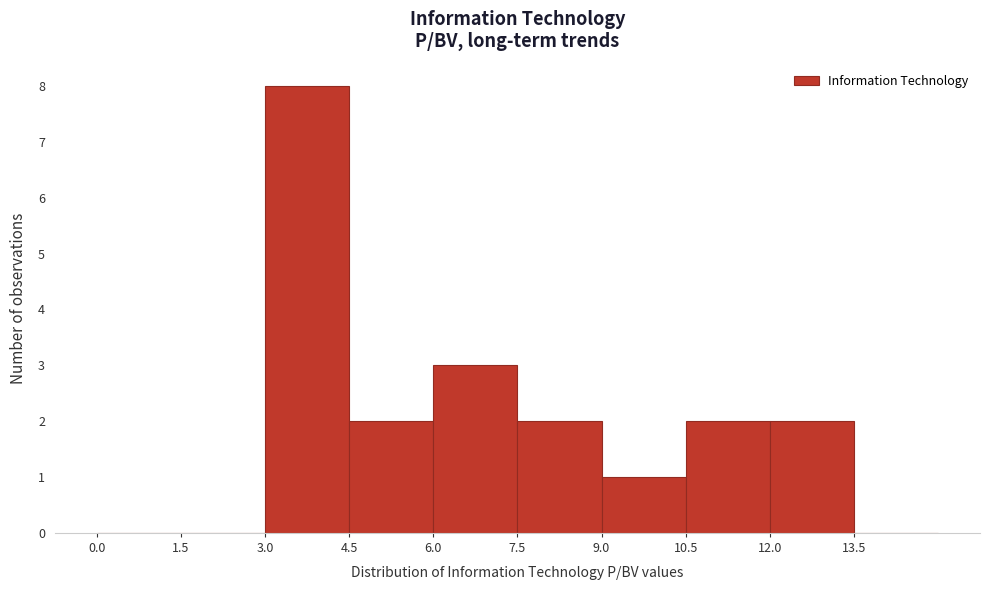

What is the height of the bar covering 12.0 to 13.5 on the x-axis? Neither the bar edges nor the heights are printed on the chart, so give them approximately, as read against the axes.

2